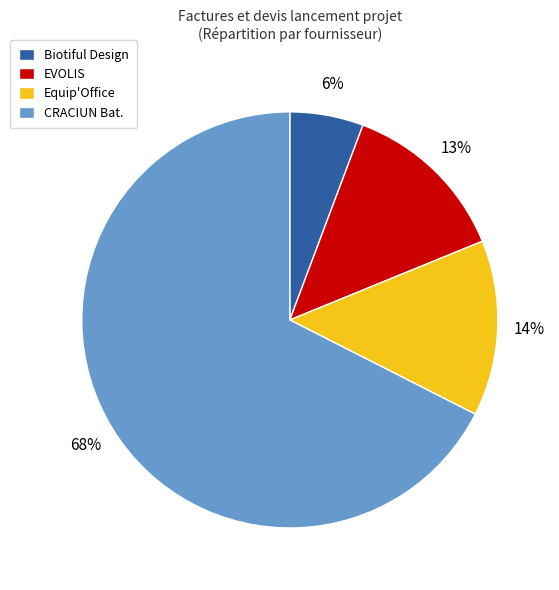

What percentage is the EVOLIS slice, to the nearest percent?

13%